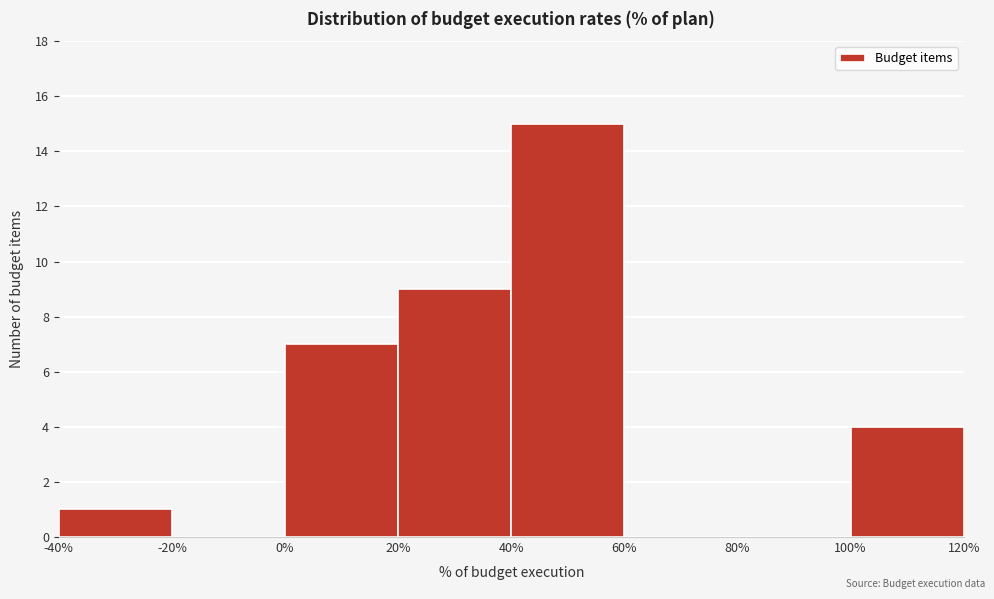

Reading left to right, transcribe this chart: for each bar, give the range it covers on the x-axis and its height. The values are not printed on the chart, so give them approximately, as read against the axis.

-40% to -20%: 1
-20% to 0%: 0
0% to 20%: 7
20% to 40%: 9
40% to 60%: 15
60% to 80%: 0
80% to 100%: 0
100% to 120%: 4